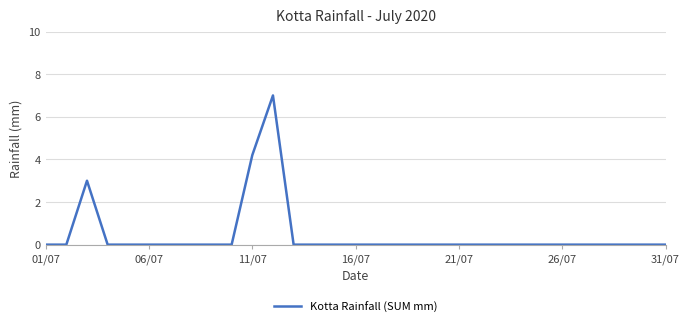

What is the difference between the maximum and minimum values?

7.0